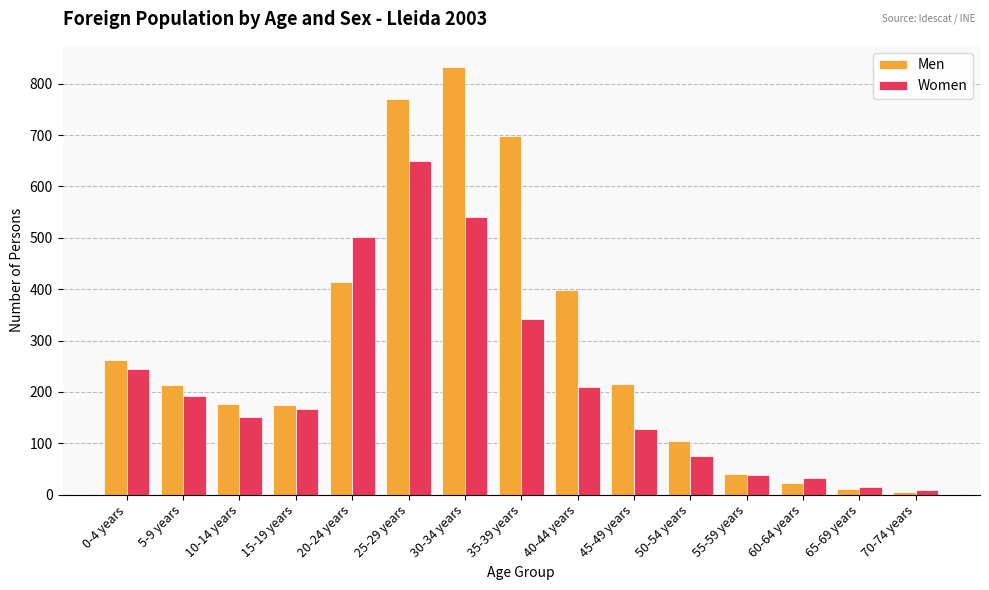

What is the maximum value shown in the chart?

832